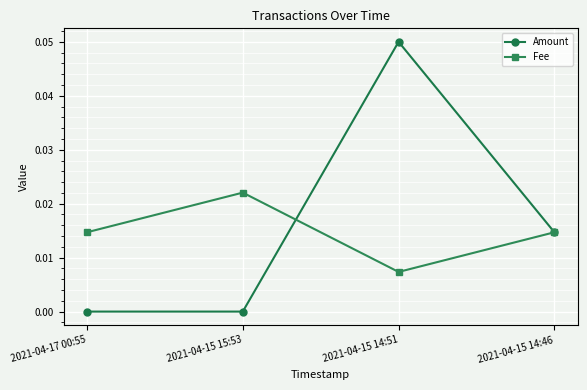

Which category has the highest value in the Amount series?

2021-04-15 14:51